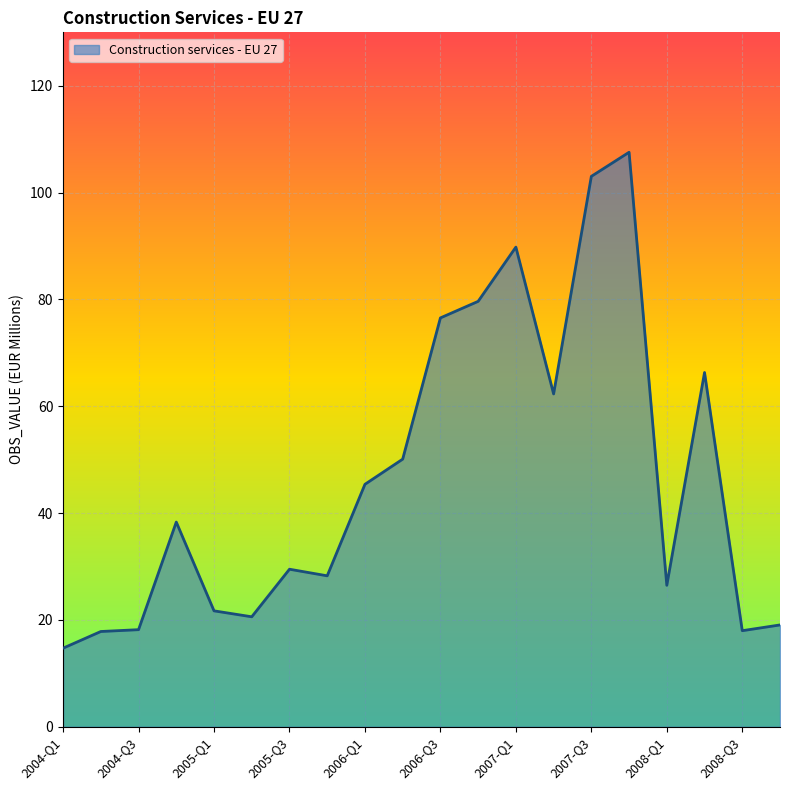

What is the maximum value shown in the chart?

107.5